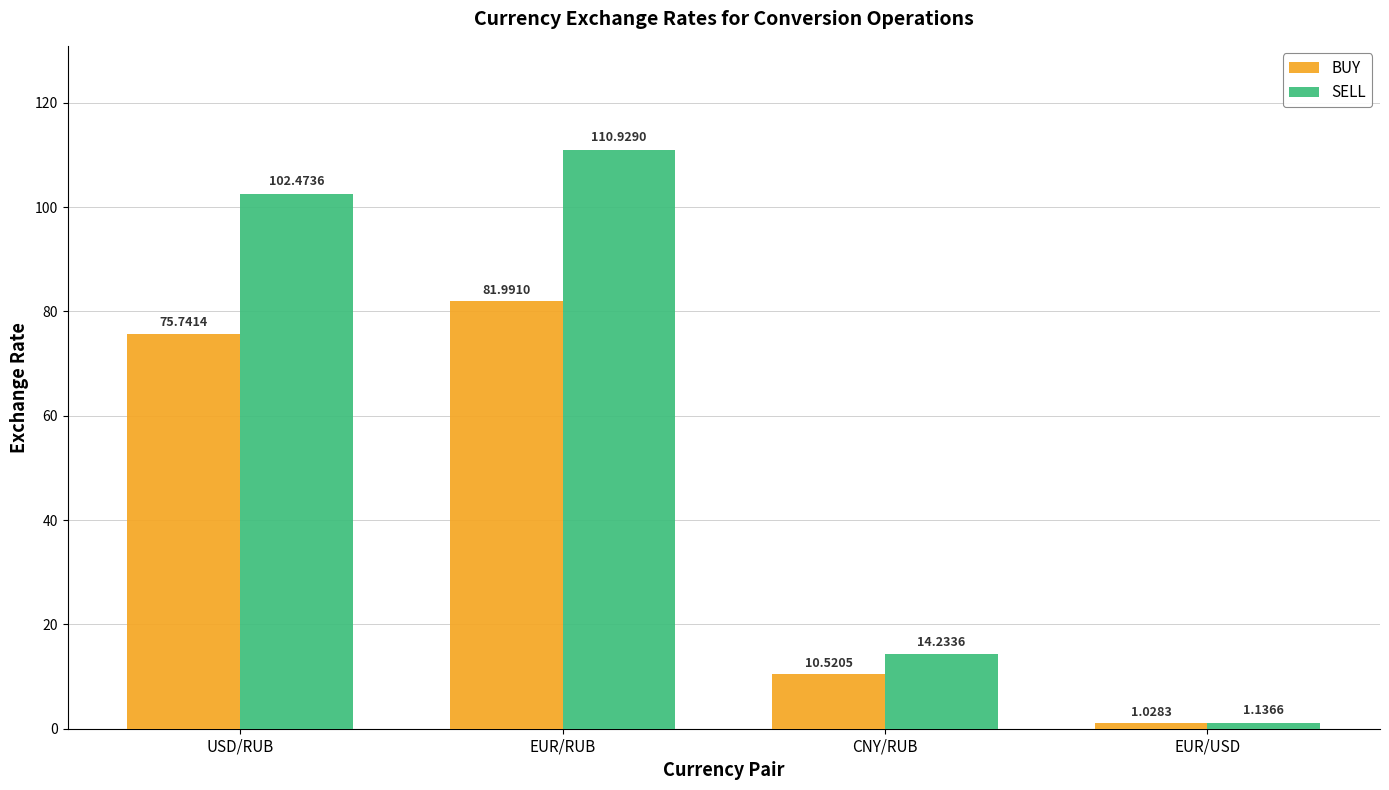

True or false: BUY has a value of 75.7 at USD/RUB.

True